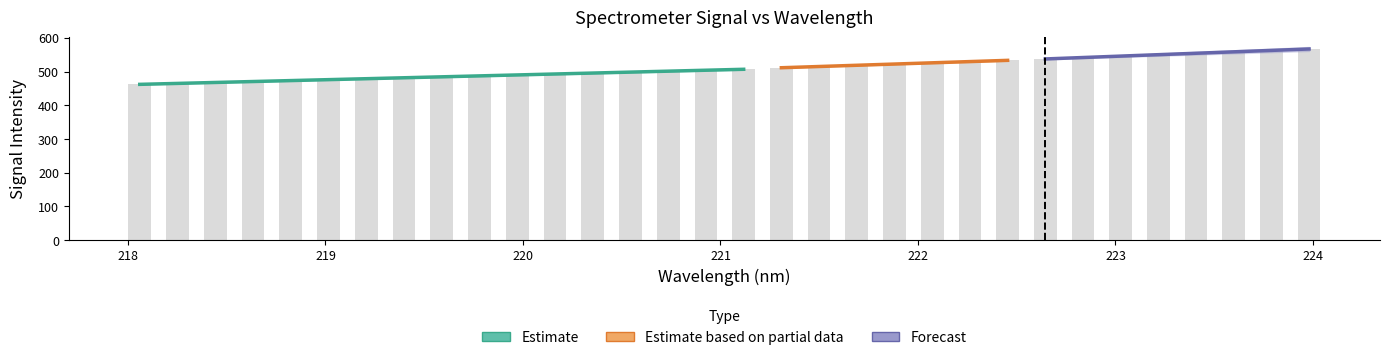

Is it true that the value at 222 is 180.6?

False